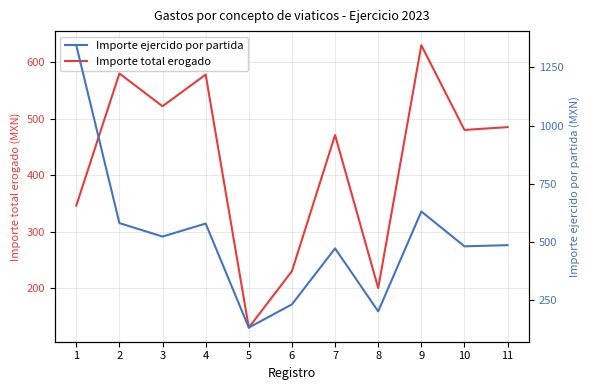

True or false: Importe ejercido por partida has a value of 36.1 at 5.

False